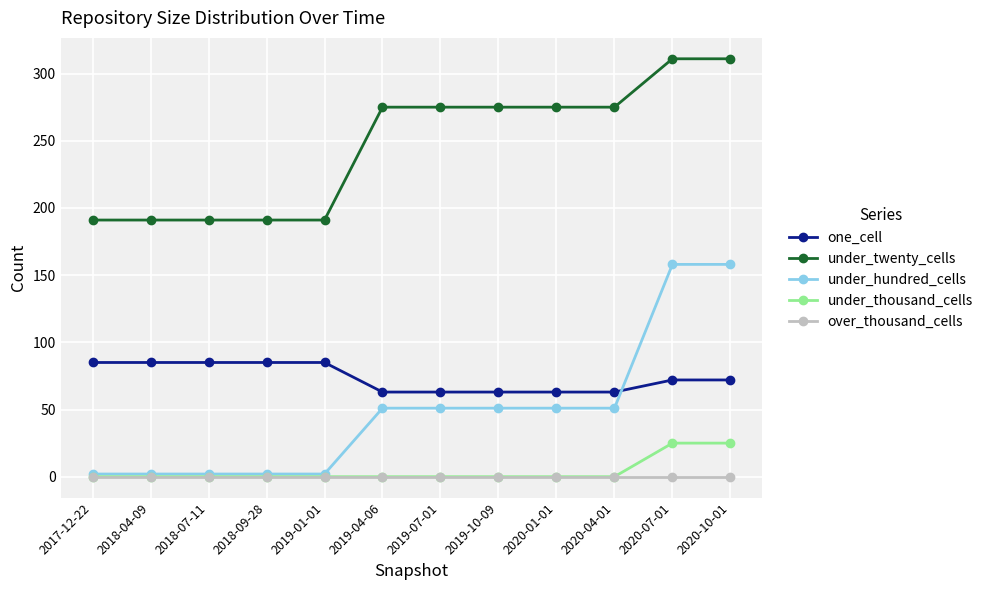

Between which two adjacent categories do one_cell and under_hundred_cells first intersect?

2020-04-01 and 2020-07-01